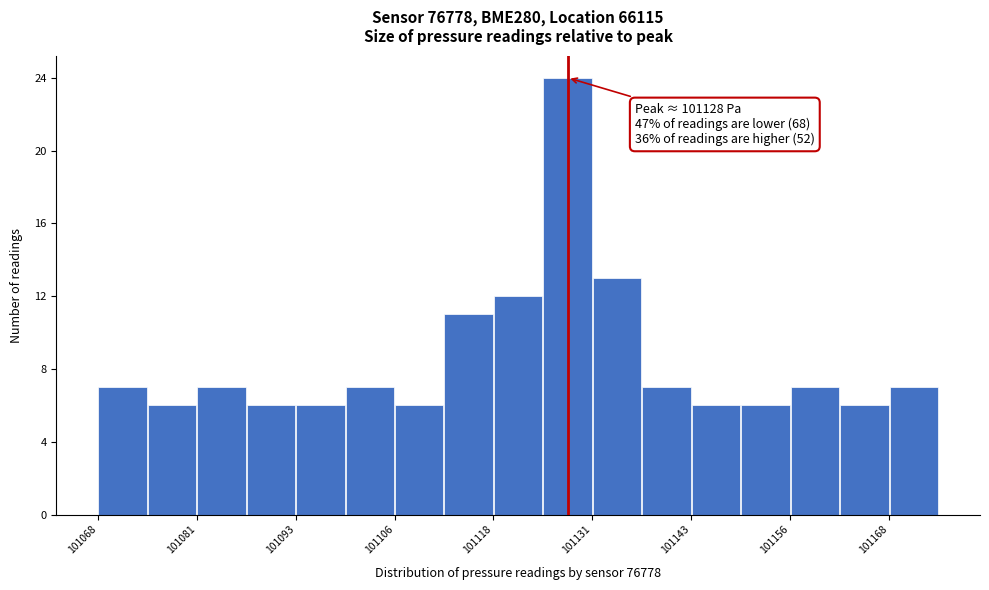

Read against the x-axis, roughly where is the centre of the tallest bar?

101128